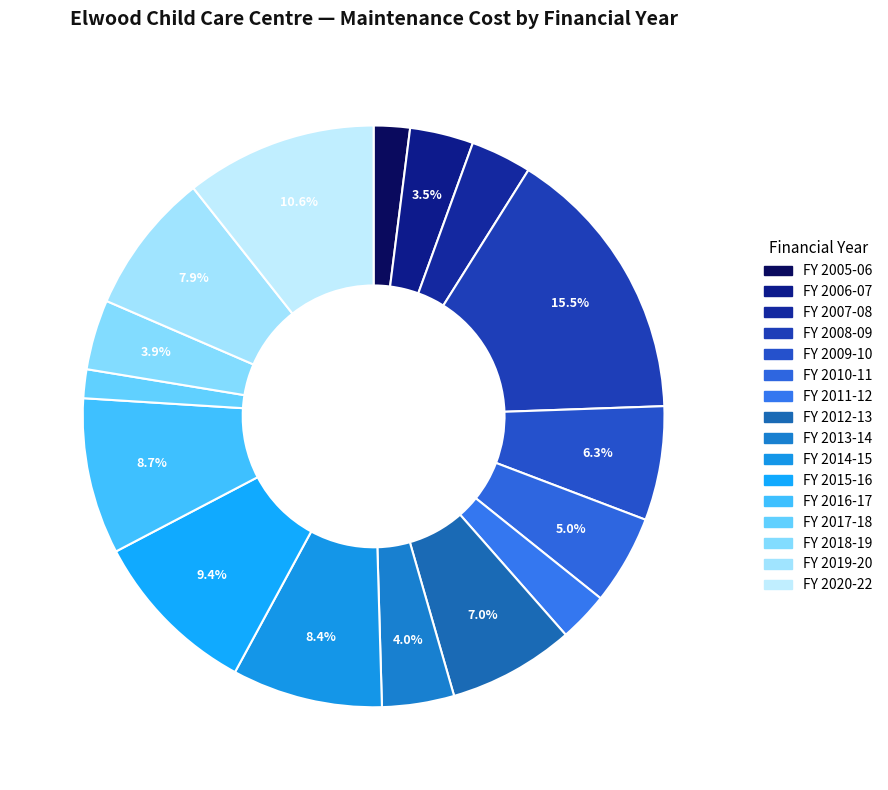

How many segments does this pie chart have?

16